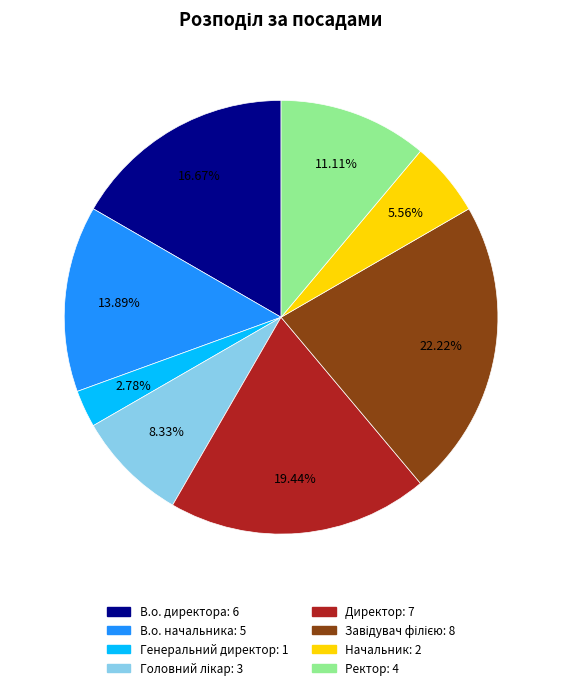

Is it true that Ректор is 1% of the pie?

False